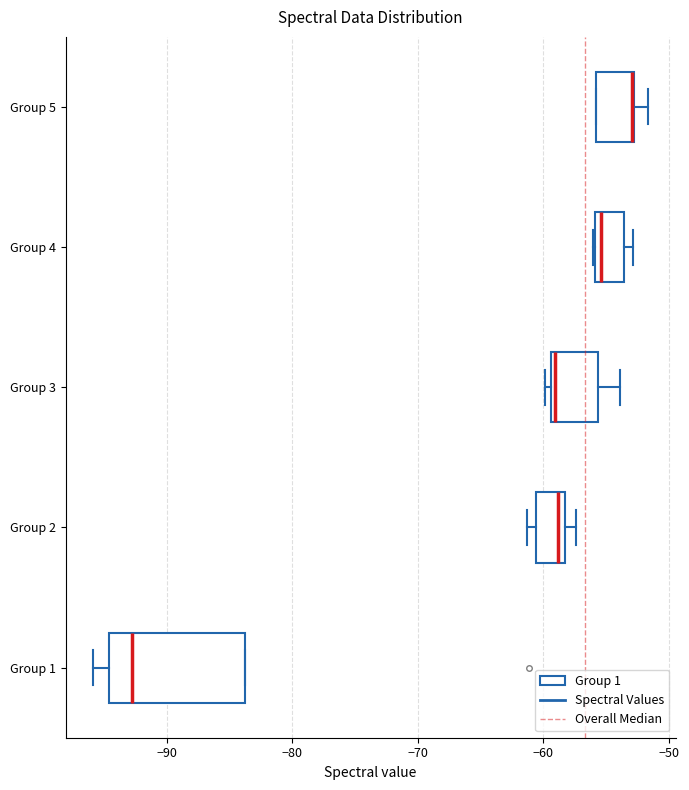

Comparing the boxes themselves (not the whiskers), which one is the widest?

Group 1